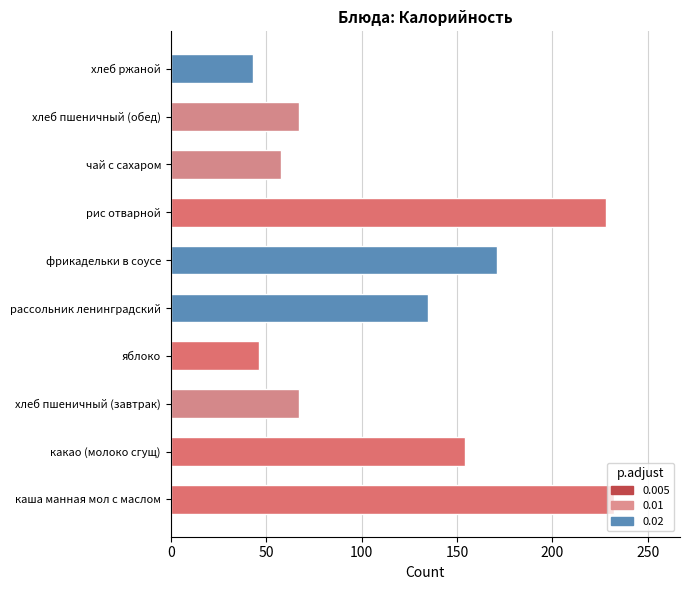

The chart shows a value of 397 at рис отварной. True or false?

False